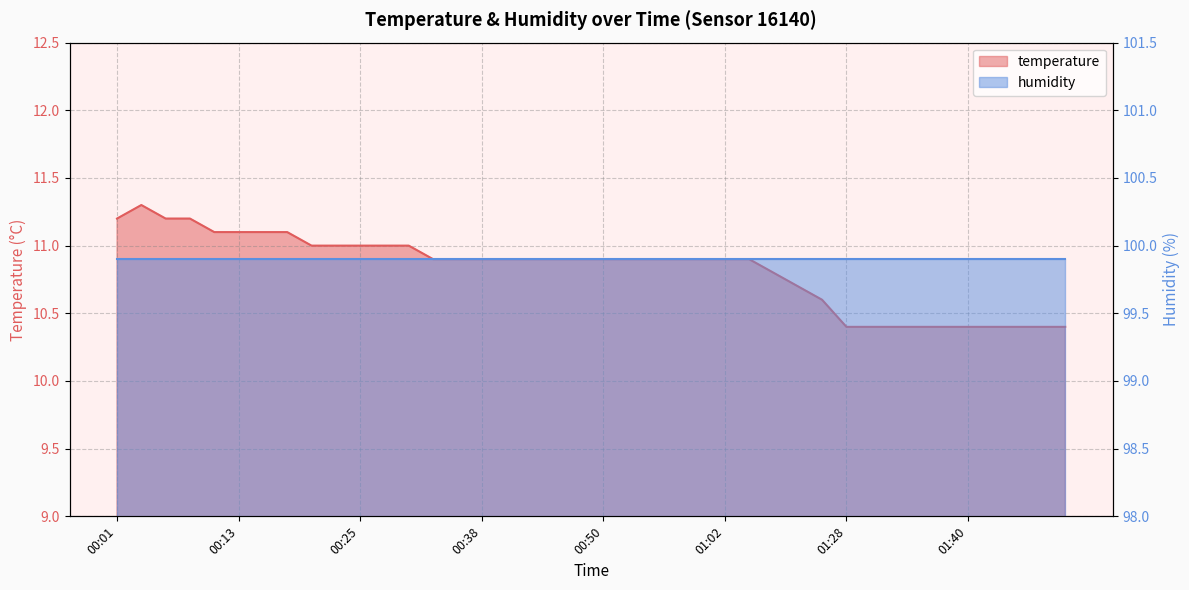

What position from the right is 01:02?

15